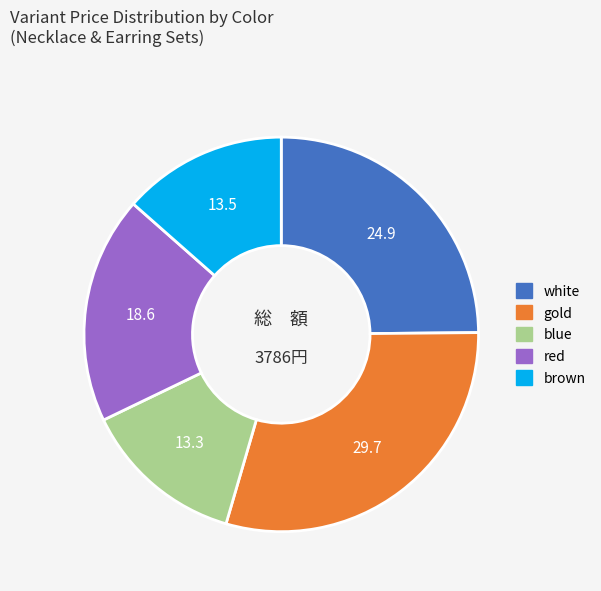

Is there any slice that represents more than half of the pie?

No